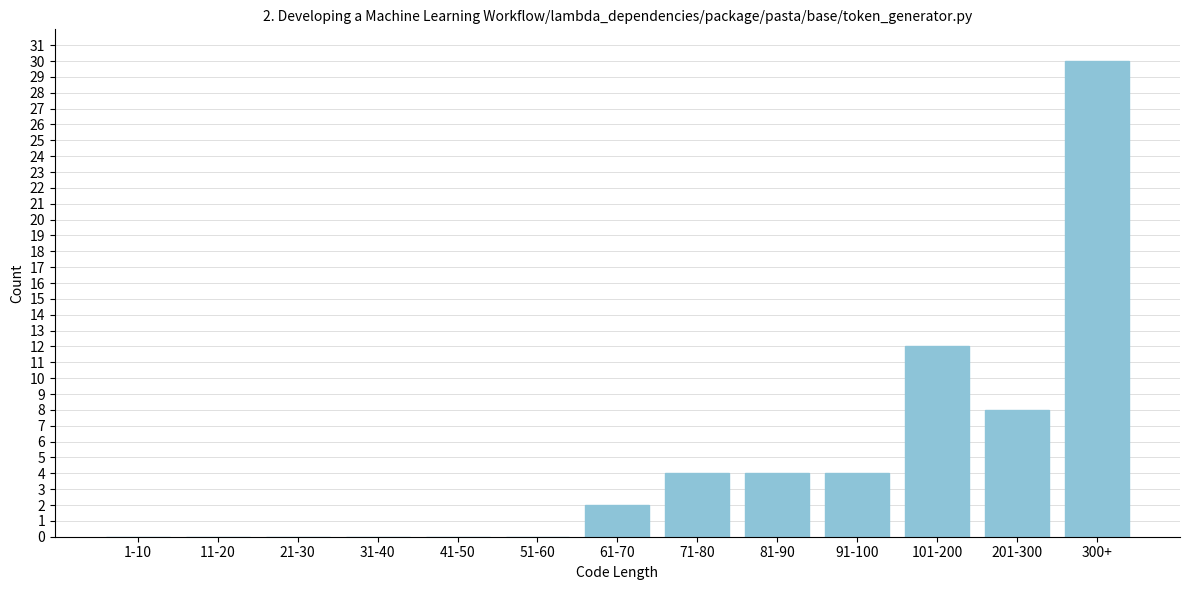

Reading left to right, list all the values displayed in this chart.

1-10=0	11-20=0	21-30=0	31-40=0	41-50=0	51-60=0	61-70=2	71-80=4	81-90=4	91-100=4	101-200=12	201-300=8	300+=30